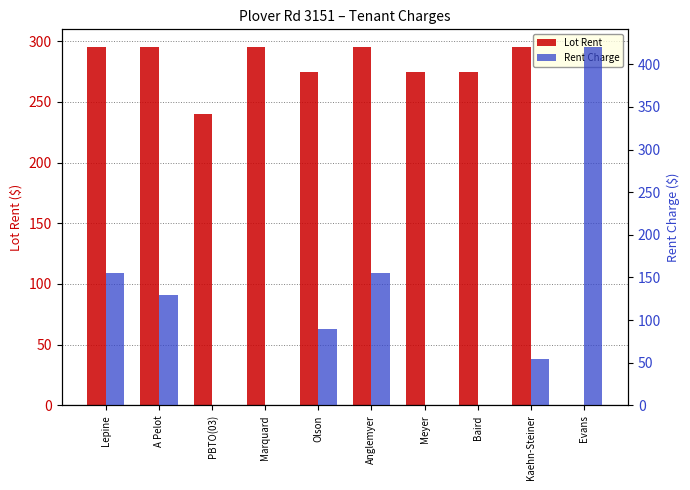

At which category is the sum across all series the highest?

Lepine